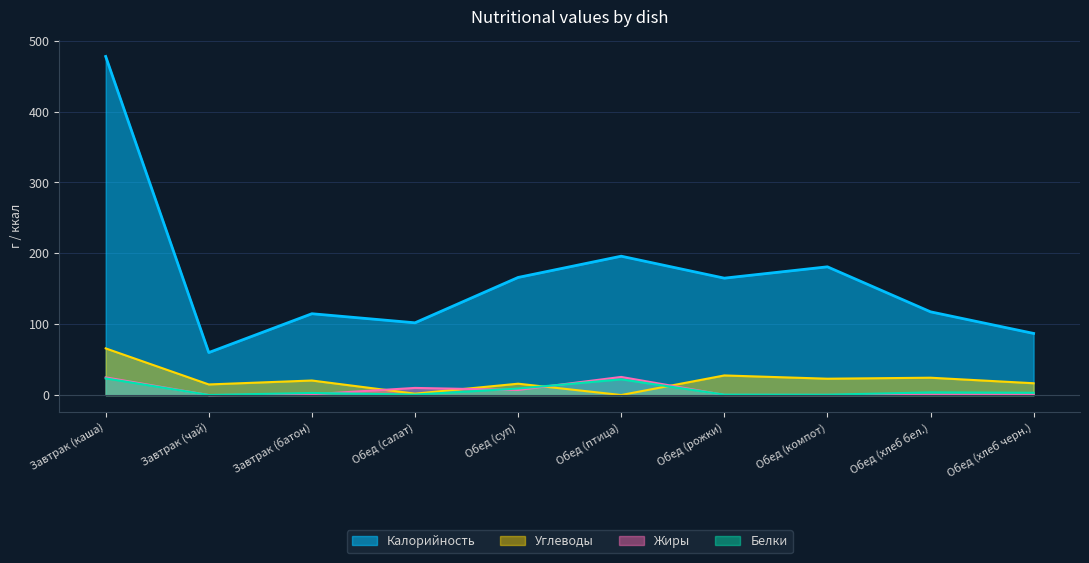

The value of Углеводы at Обед (суп) is 9.3. True or false?

False